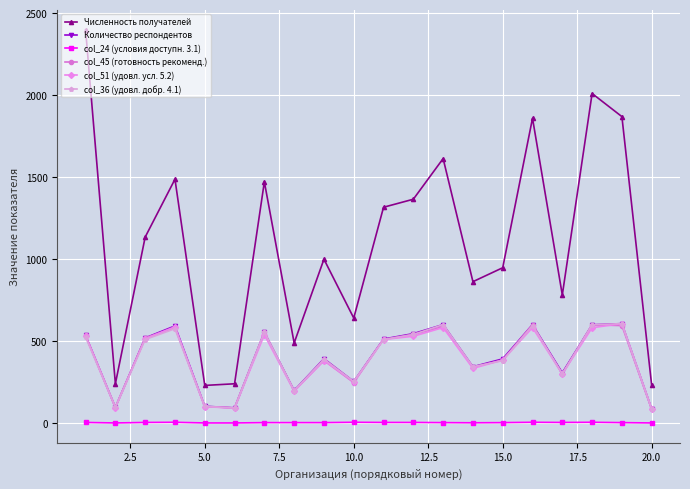

Which series has the widest spread of values?

Численность получателей